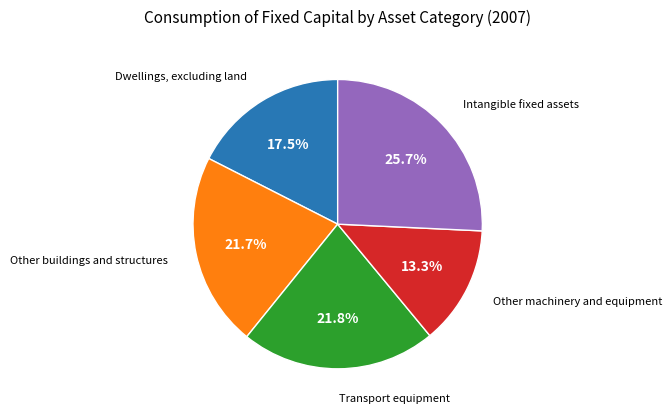

Is there a majority slice in this chart?

No